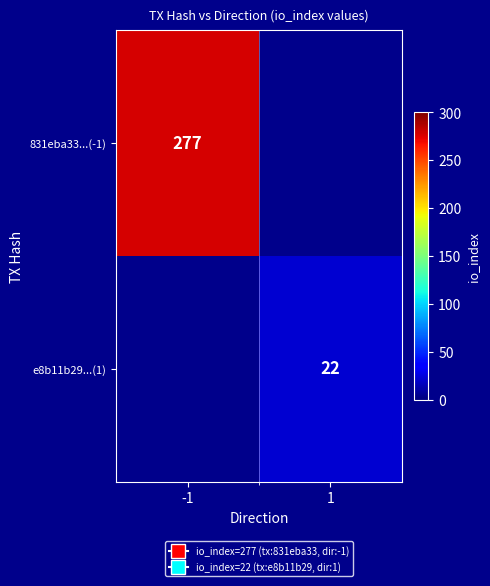

Is the value of 831eba33...(-1) at 1 greater than the value of e8b11b29...(1) at -1?

No